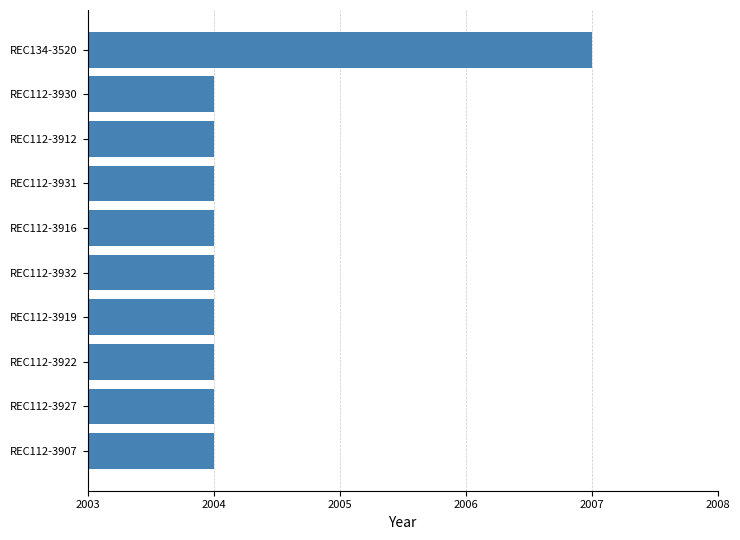

True or false: the data shows 2836 at REC112-3927.

False